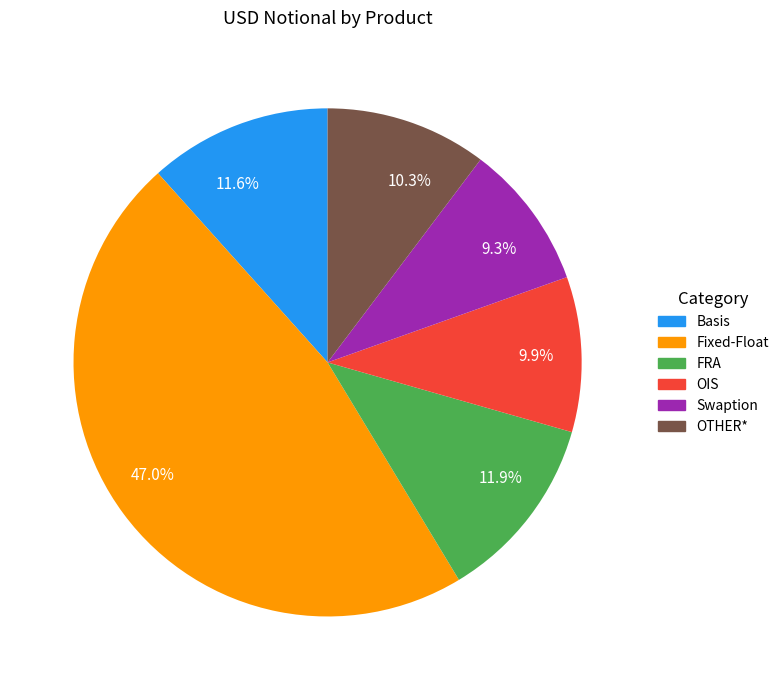

What is the largest slice in the pie chart?

47.0%